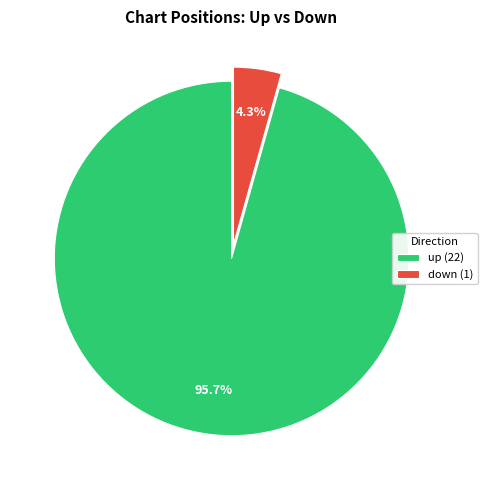

What portion of the pie excludes down?

95.7%